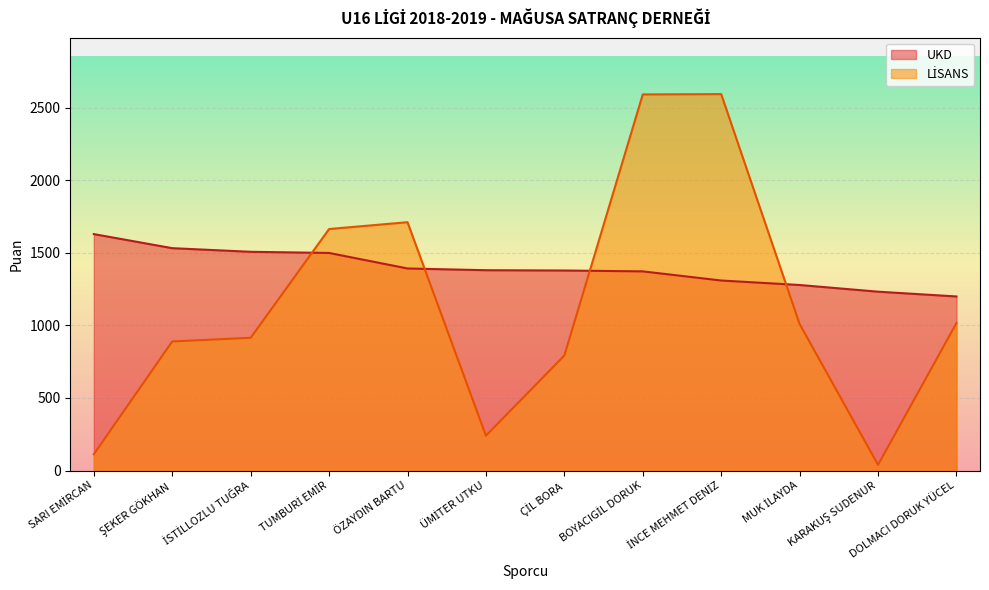

List the series in order of their overall mean, lowest first.

LİSANS, UKD